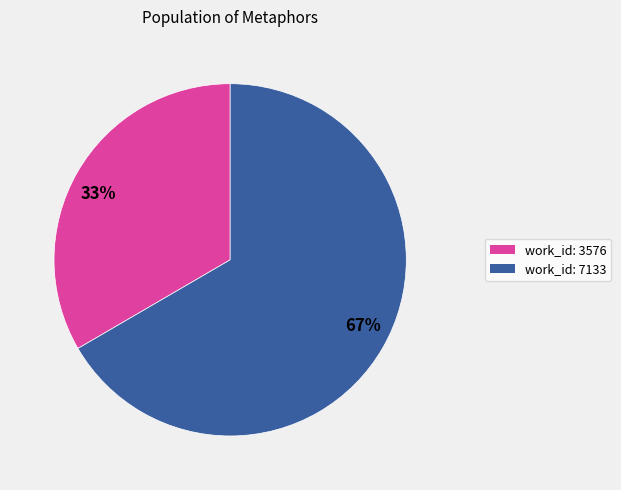

Do 67% and 33% together represent more than half of the pie?

Yes